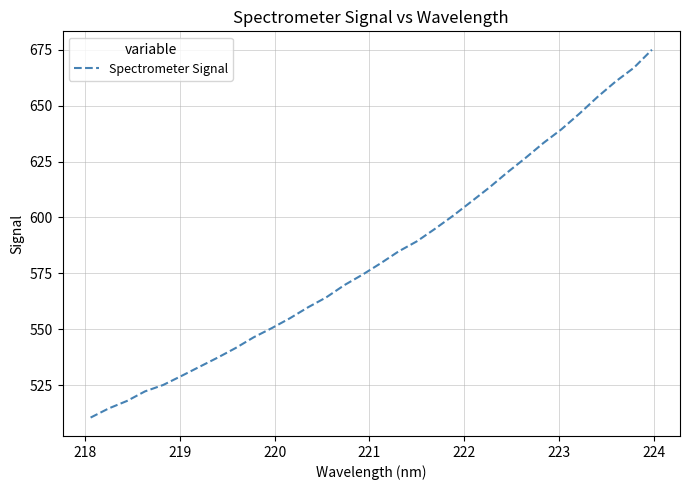

What is the difference between the maximum and second lowest values?

160.4